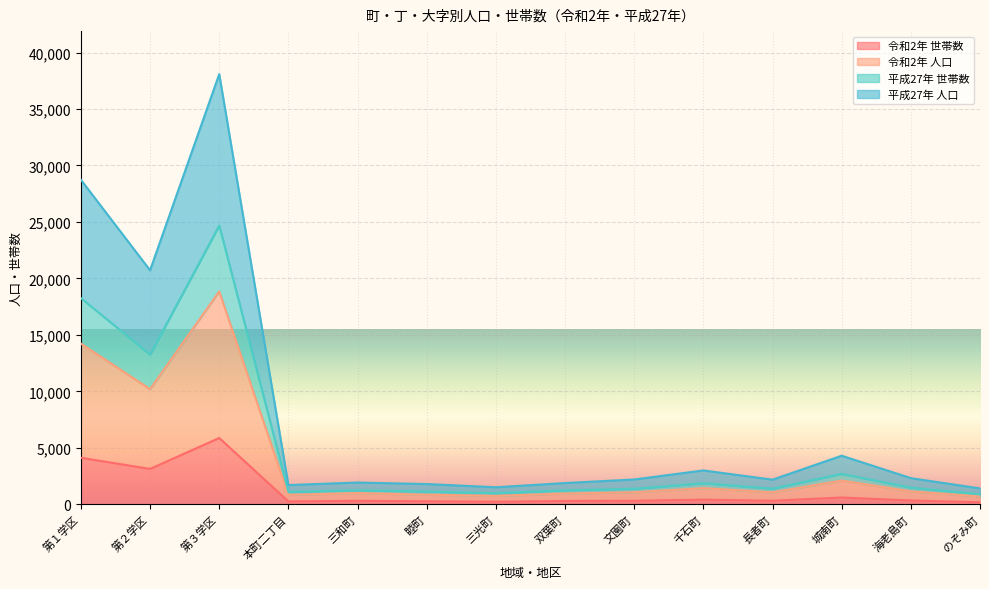

True or false: 平成27年 世帯数 and 令和2年 世帯数 intersect in this chart.

False